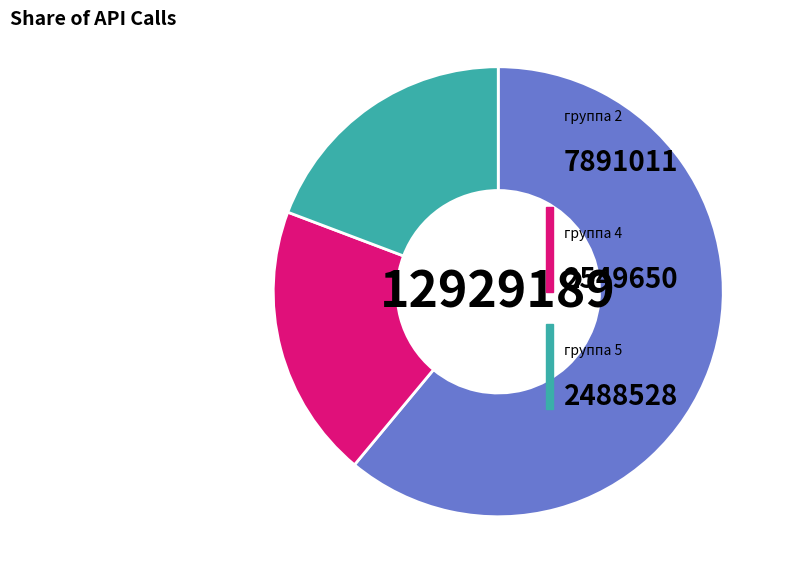

Is there any slice that represents more than half of the pie?

Yes